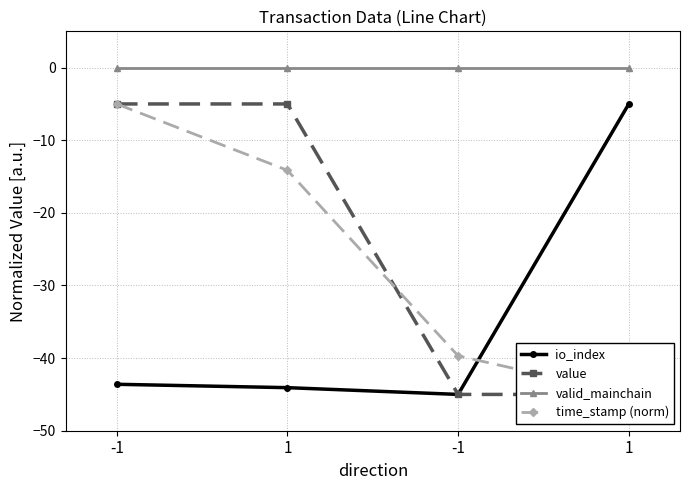

What is the average value of the io_index series?

-34.4